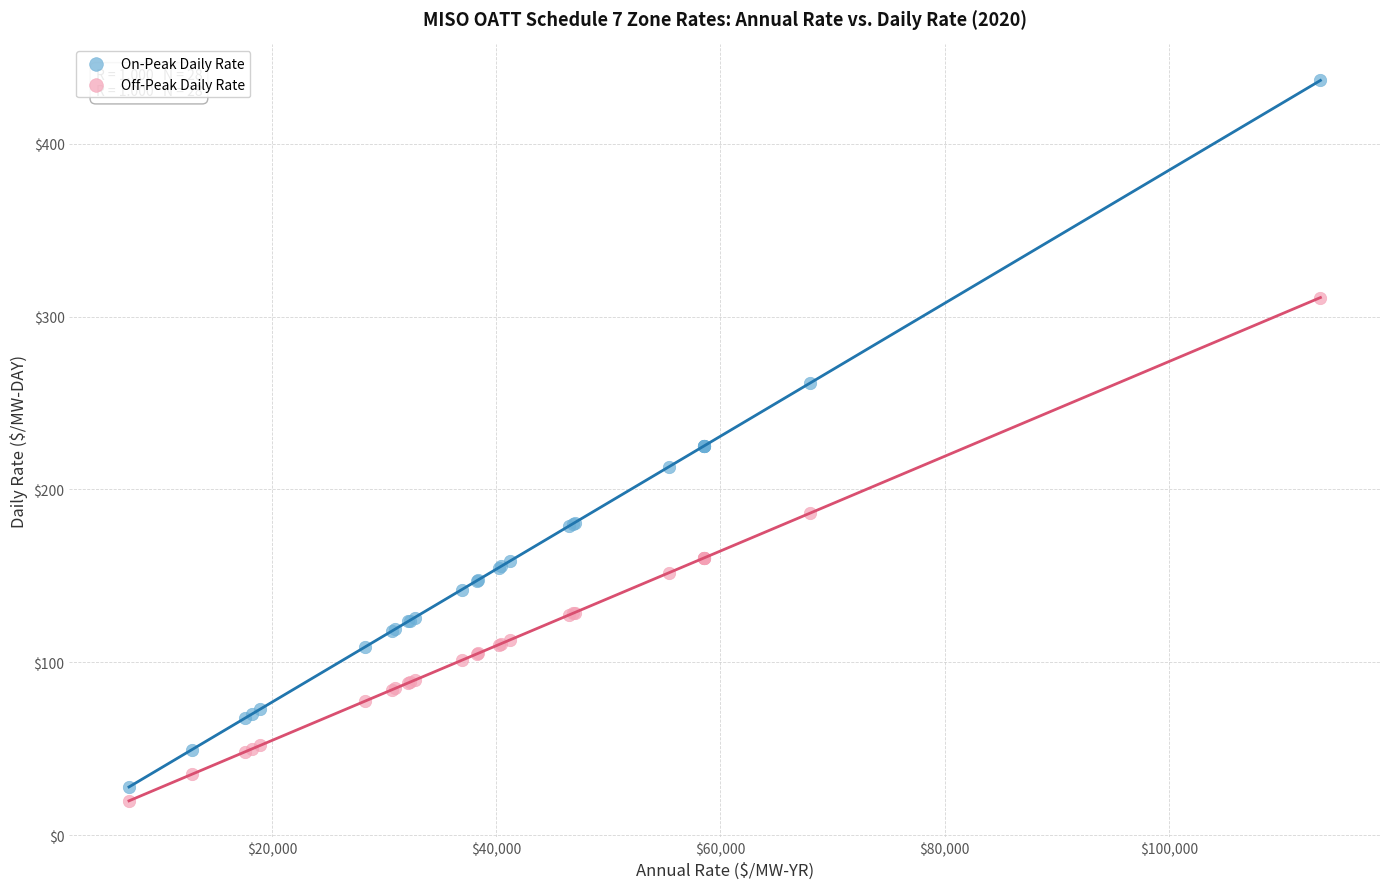

Which series has the largest Y range (max minus min)?

On-Peak Daily Rate